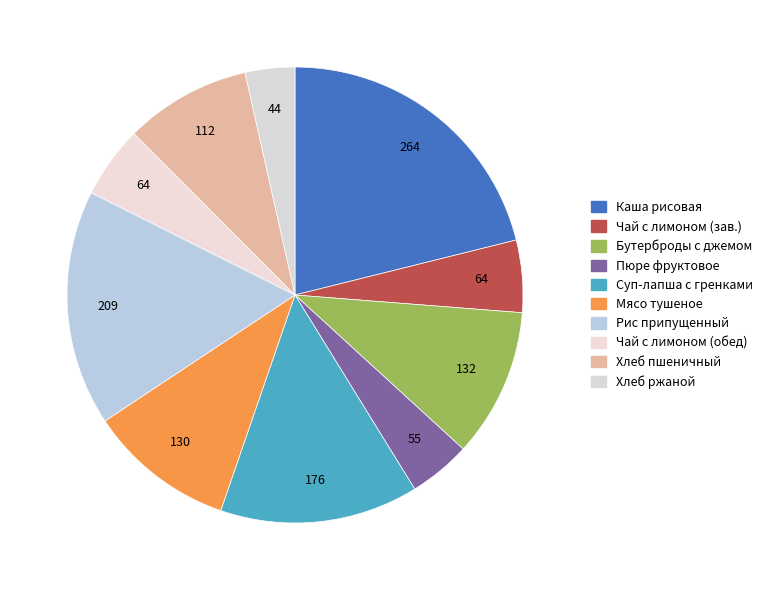

To the nearest percent, what is the average slice percentage?

10%